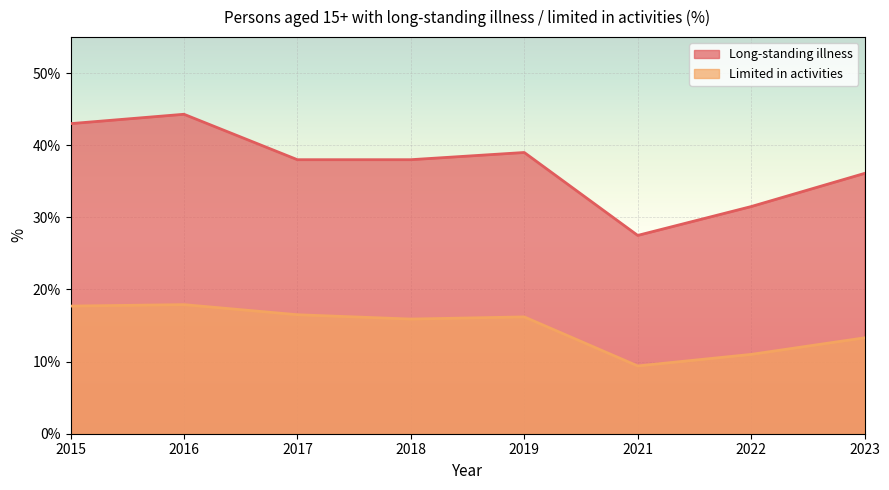

How many interior local valleys does the Long-standing illness series have?

1